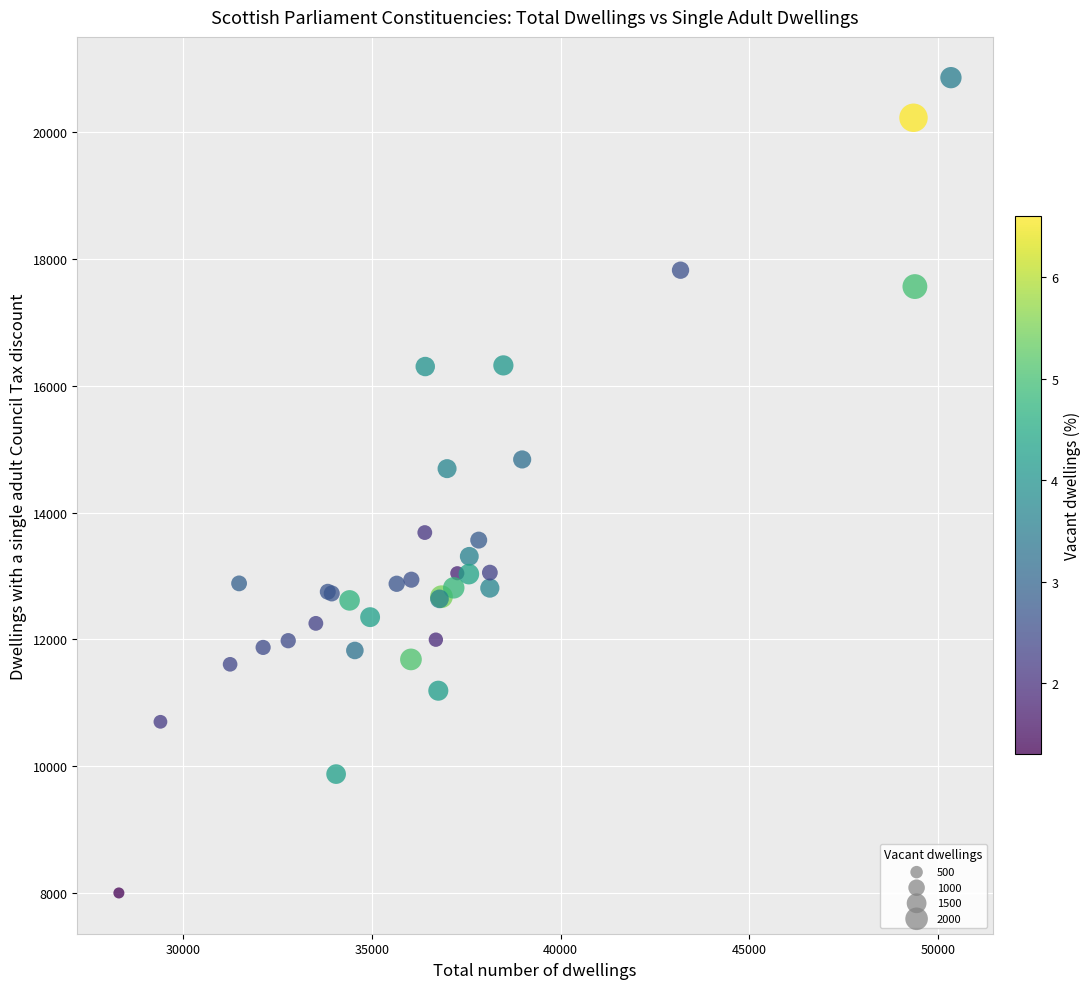

What Y value in the scatter plot is closest to 14429?

14692